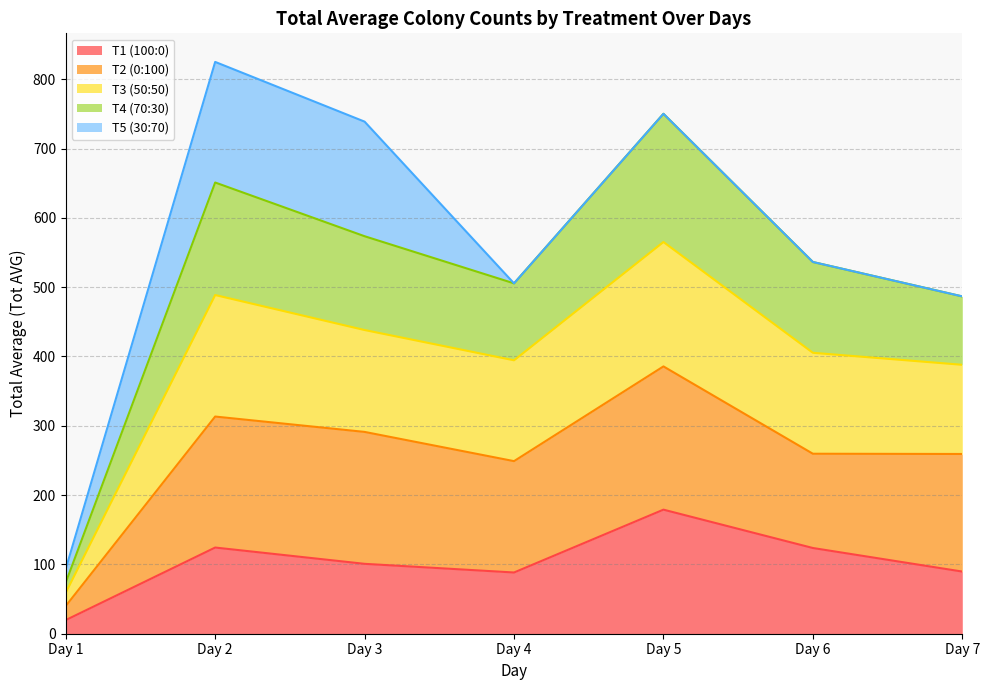

What is the total value across all series at Day 3?

738.8